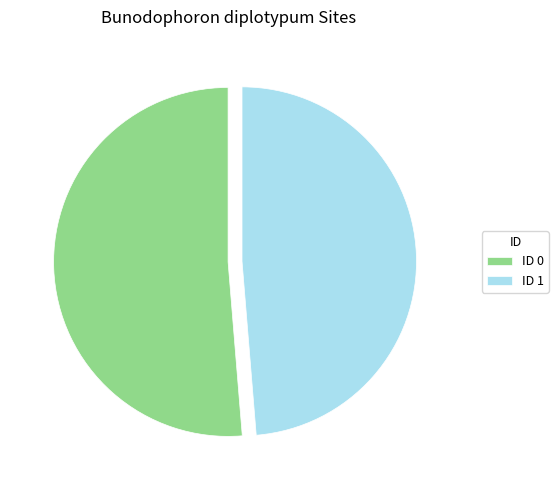

The ID 1 slice represents 37% of the pie. True or false?

False